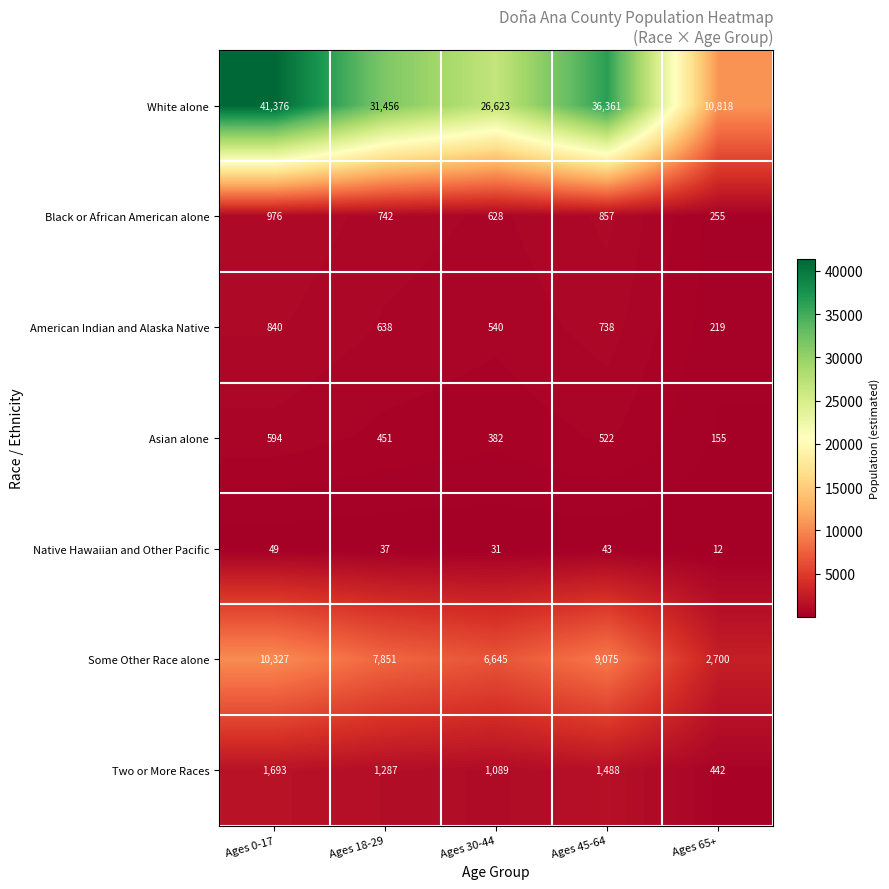

What is the average value of the Asian alone series?

421